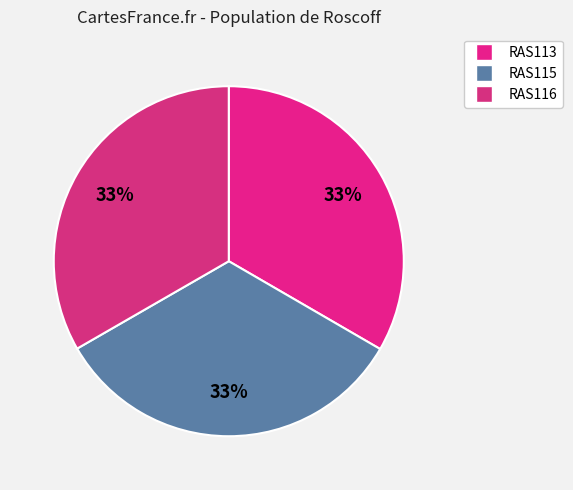

True or false: RAS116 accounts for 33% of the total.

True